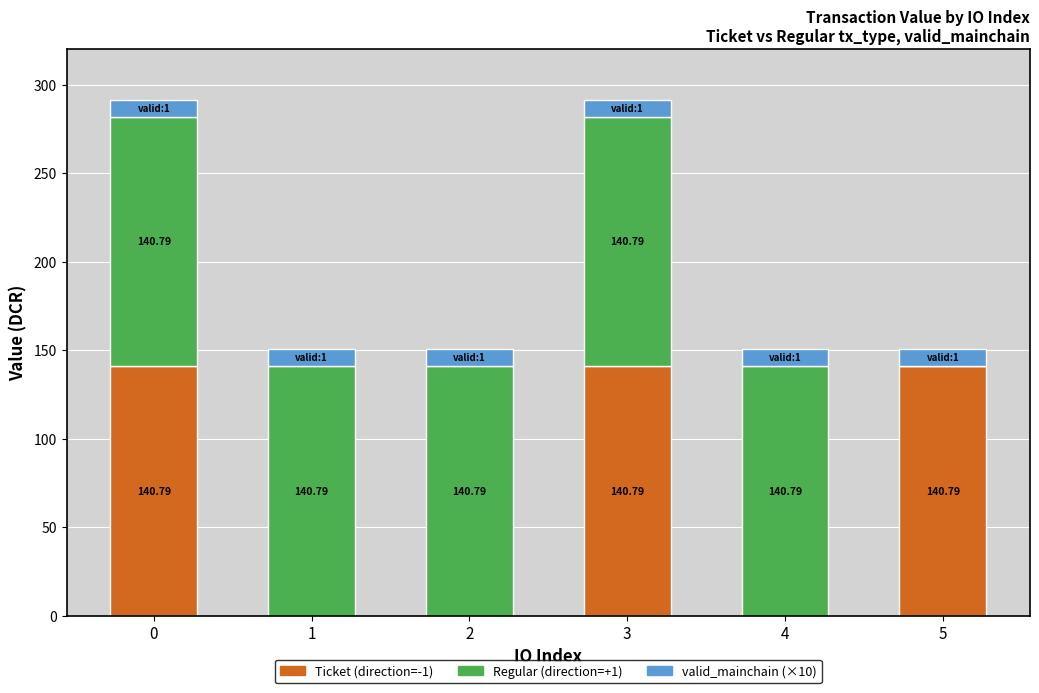

What is the total value across all series at 1?

150.8